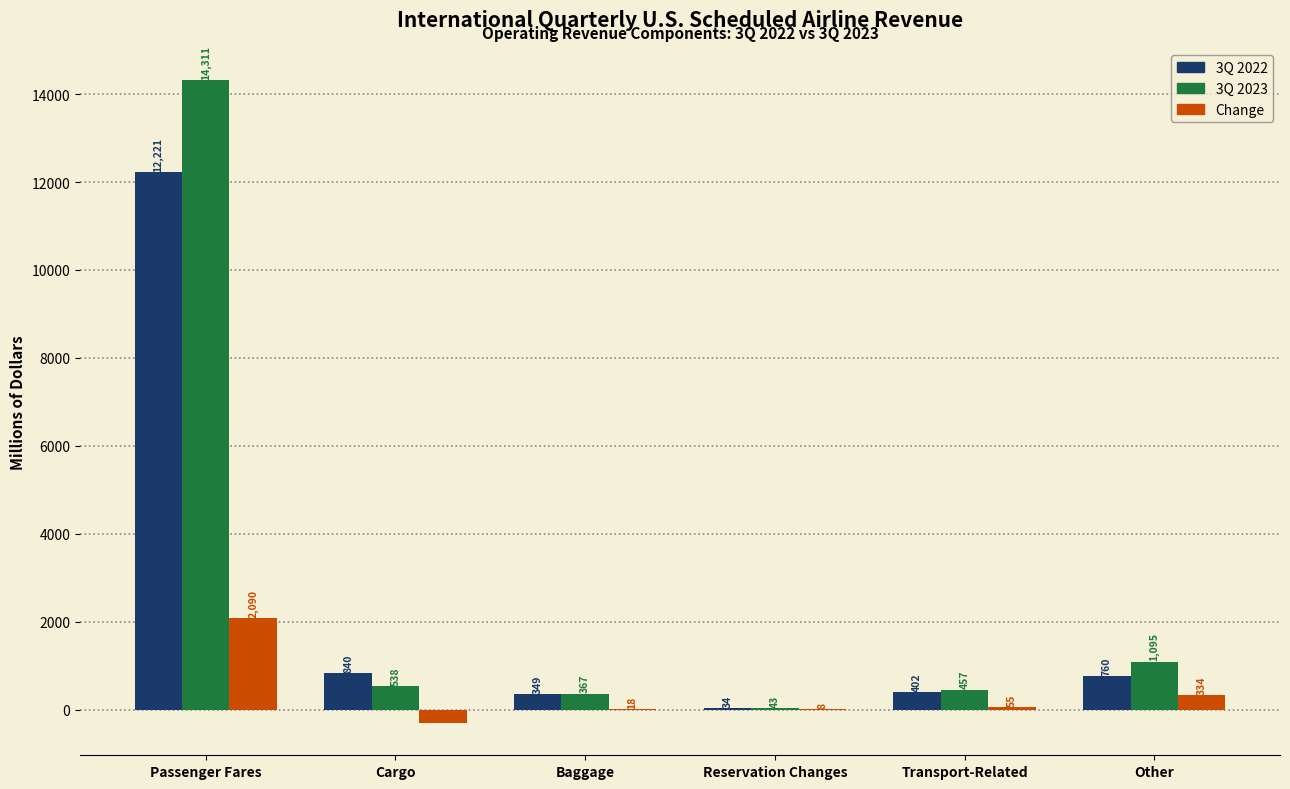

Where is 3Q 2022 nearest to the value 6127?

Cargo